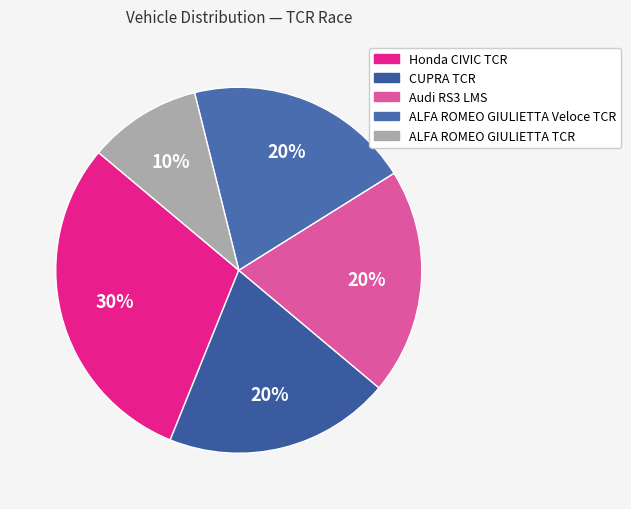

What percentage is the Audi RS3 LMS slice, to the nearest percent?

20%